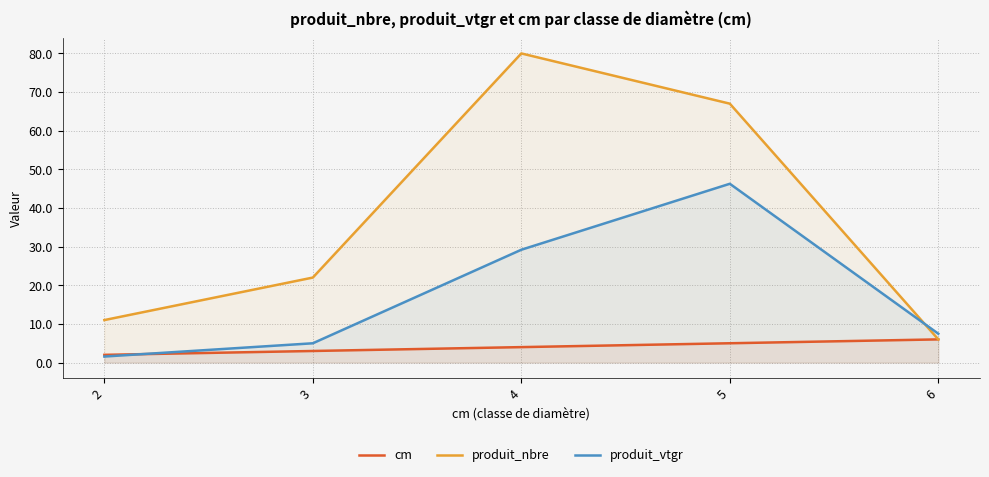

How many intersections are there between cm and produit_vtgr?

1